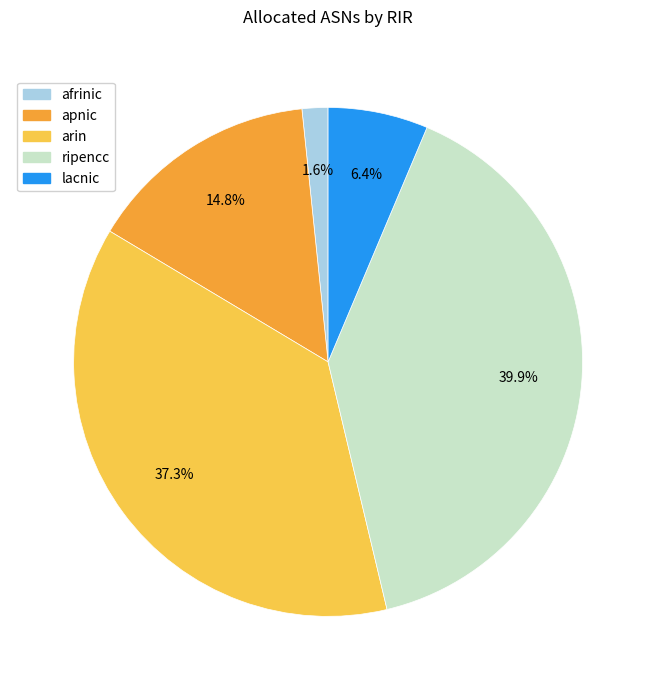

How many segments does this pie chart have?

5